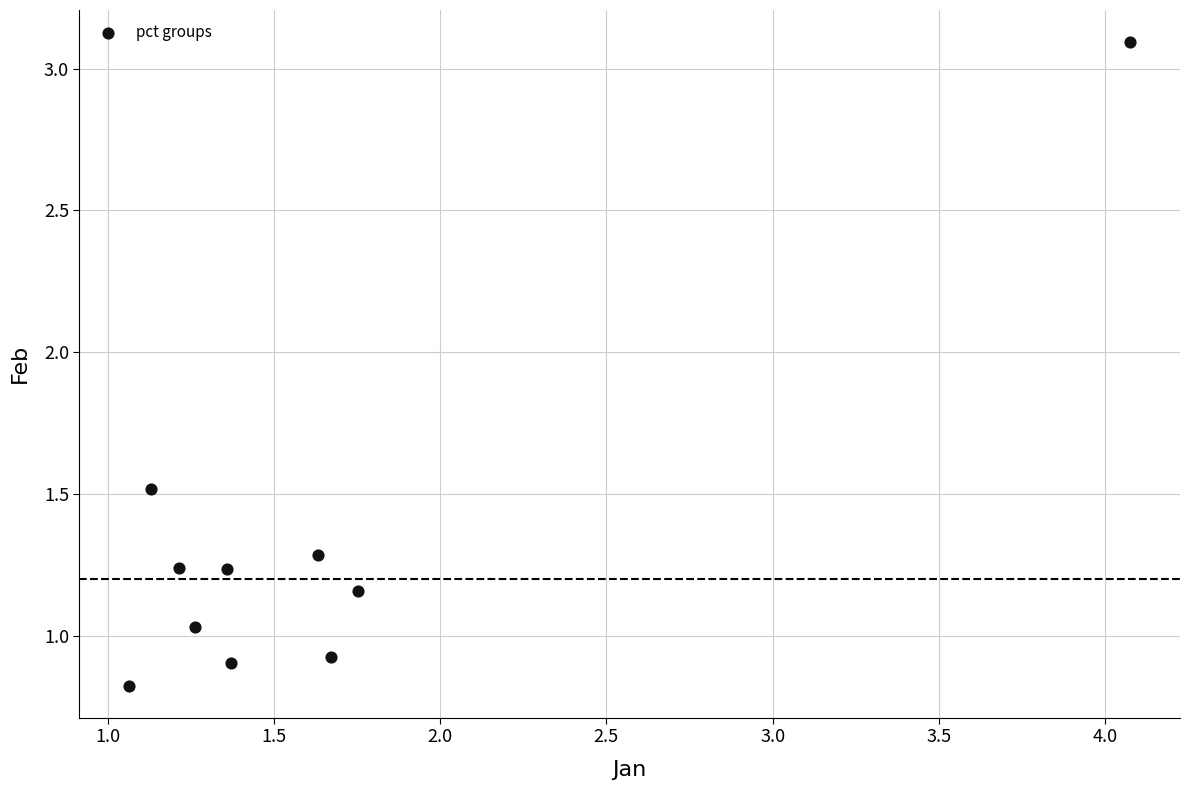

What is the average Y value?

1.3